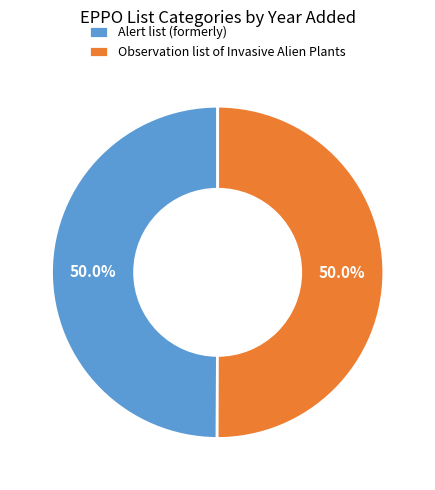

What is the ratio of the value at Observation list of Invasive Alien Plants to the value at Alert list (formerly)?

1.0